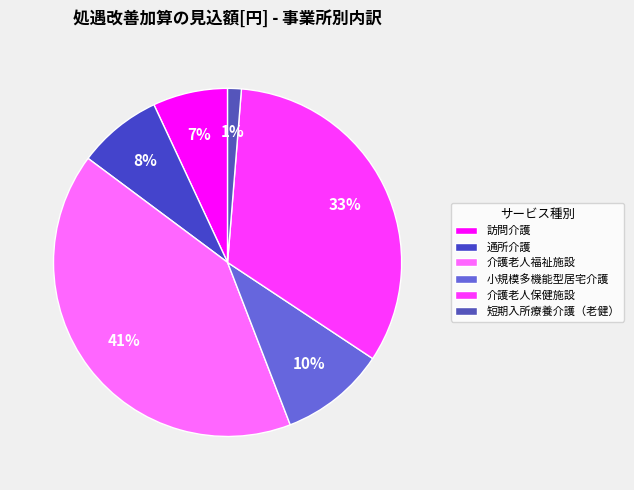

Is it true that 小規模多機能型居宅介護 is 1% of the pie?

False